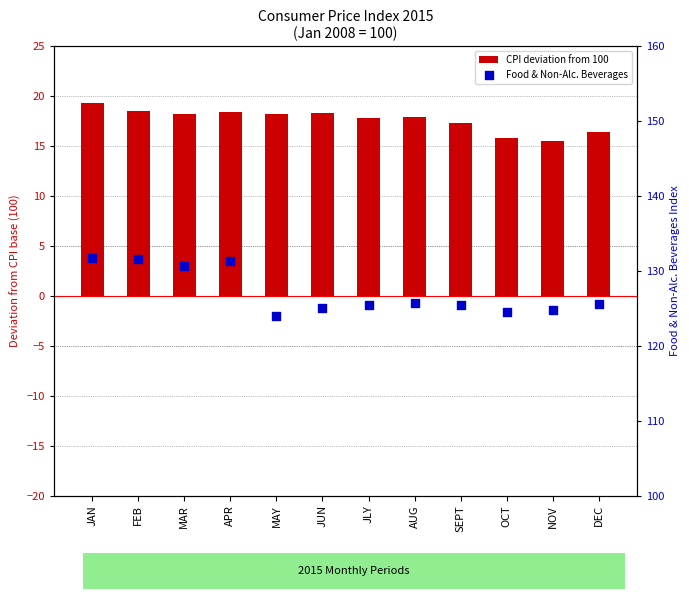

Which series has the largest total across all categories?

Food & Non-Alc. Beverages